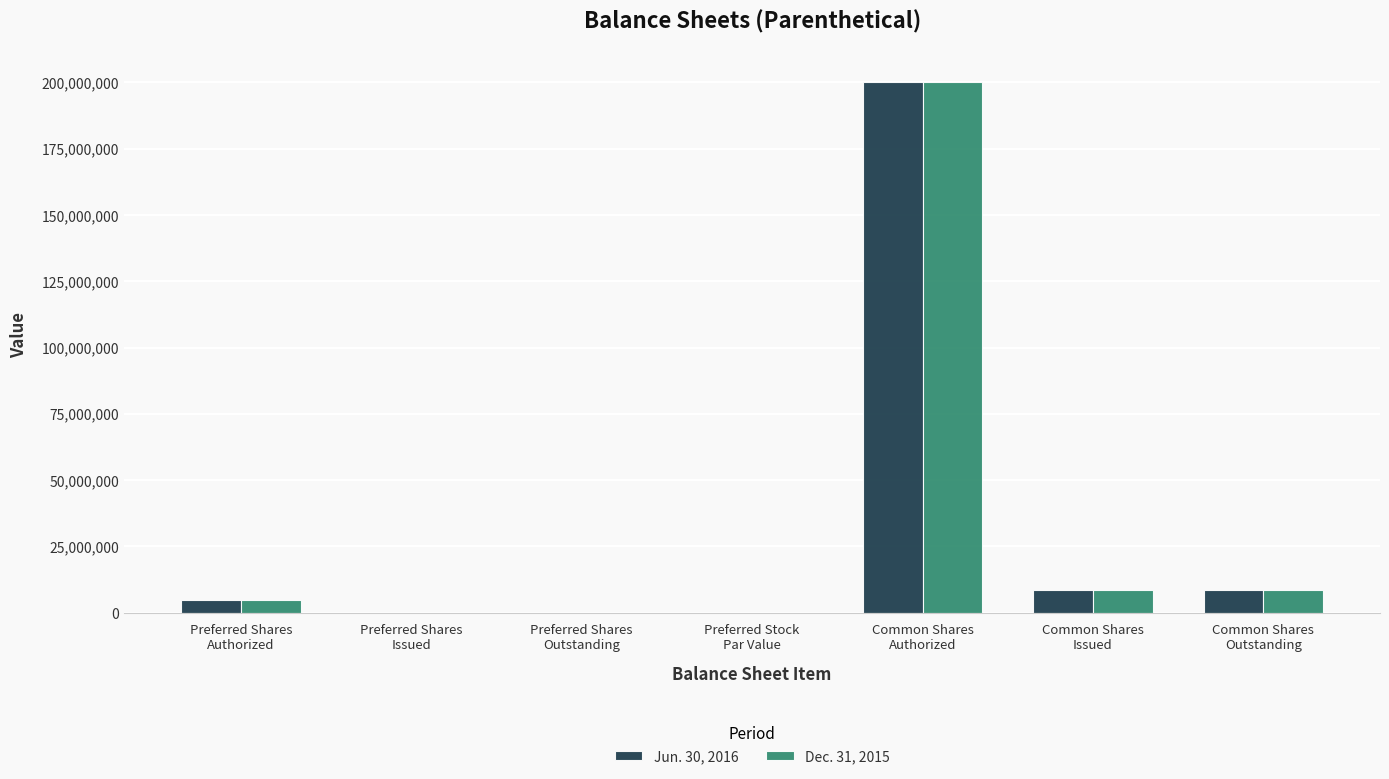

At which category is the sum across all series the highest?

Common Shares
Authorized